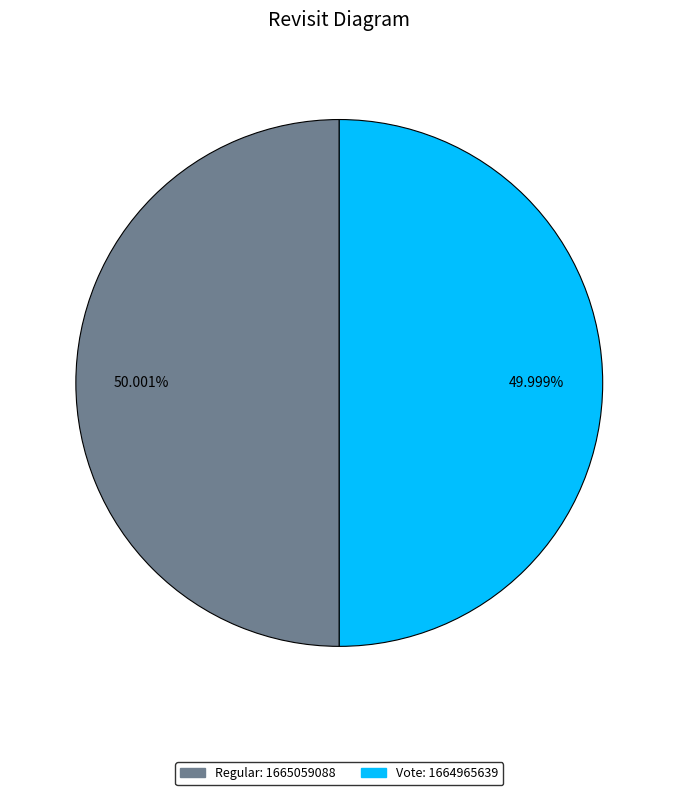

Approximately how many times larger is the value at Vote compared to Regular?

1.0